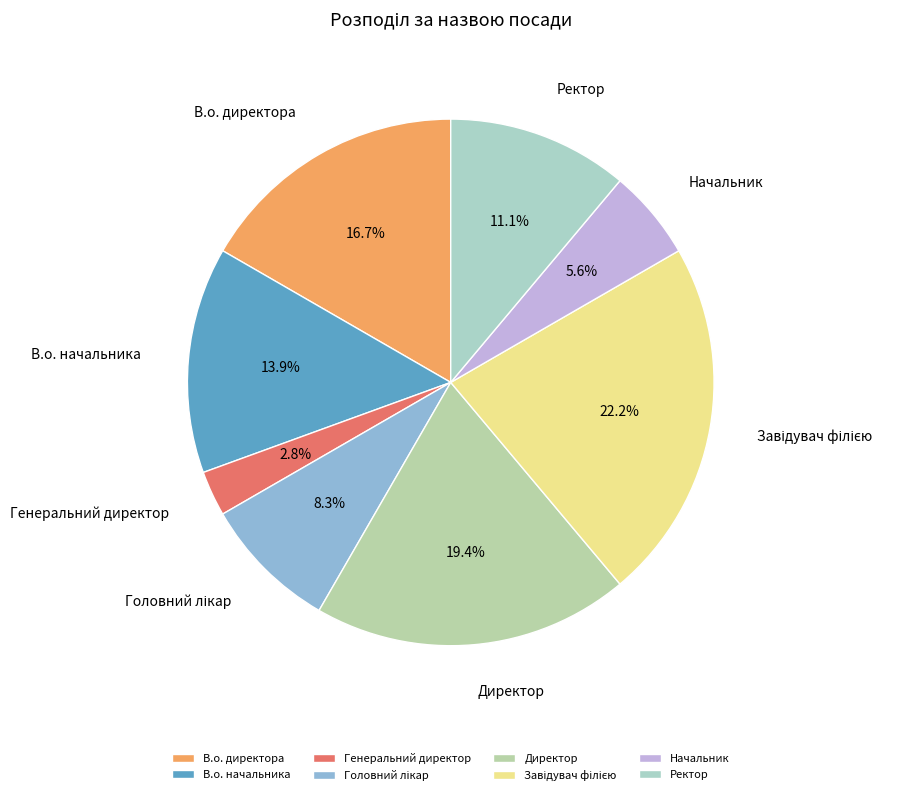

What is the ratio of the value at Начальник to the value at В.о. начальника?

0.4